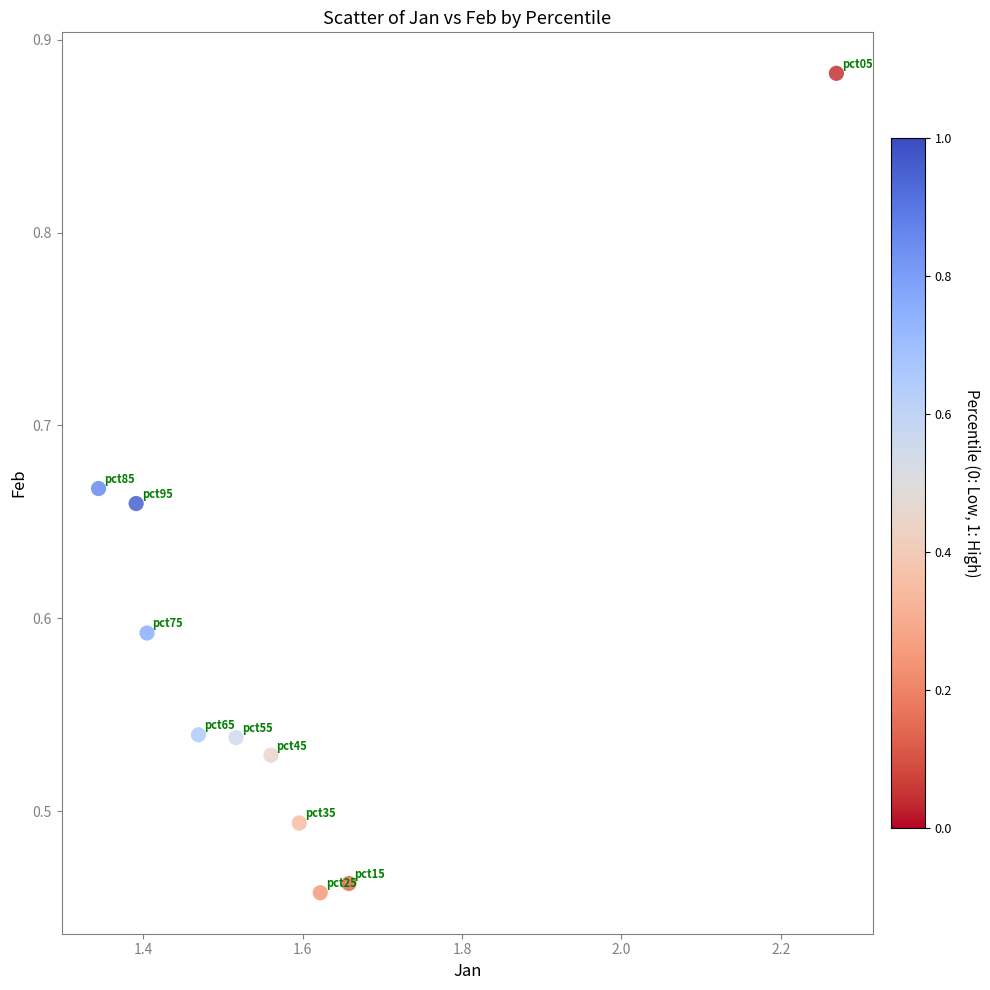

What is the average X value?

1.6